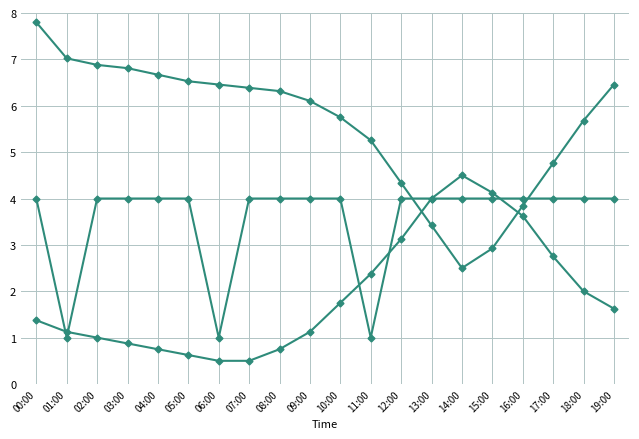

What is the label of the 17th point from the left?

16:00